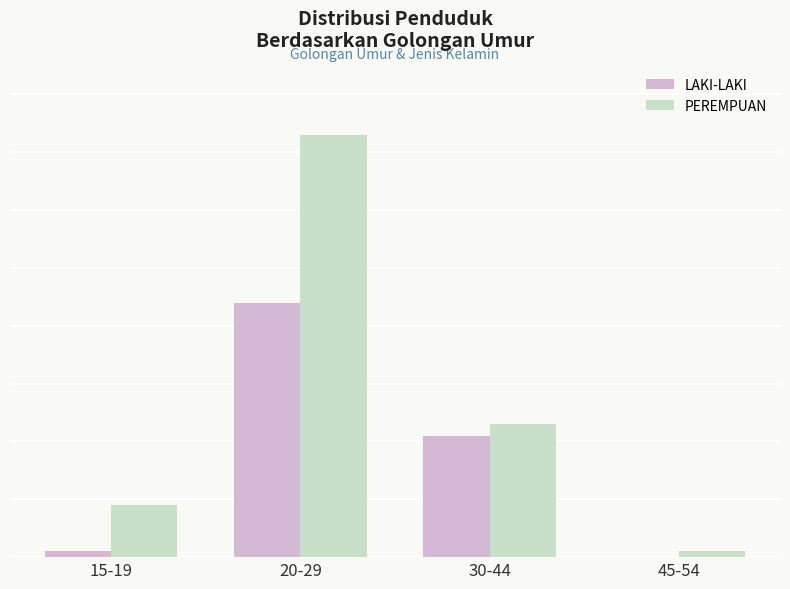

Does the chart contain stacked bars?

No